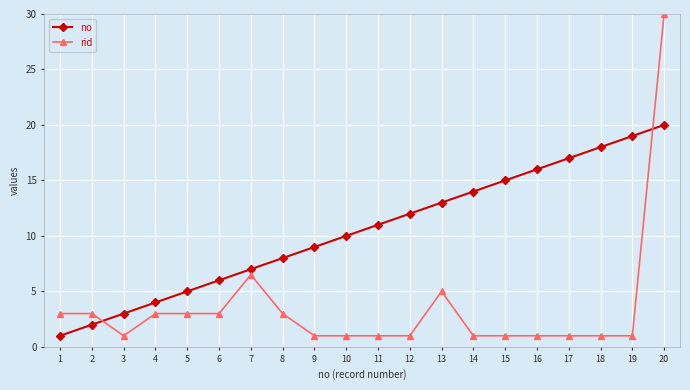

Between which two adjacent categories do no and rid first intersect?

2 and 3